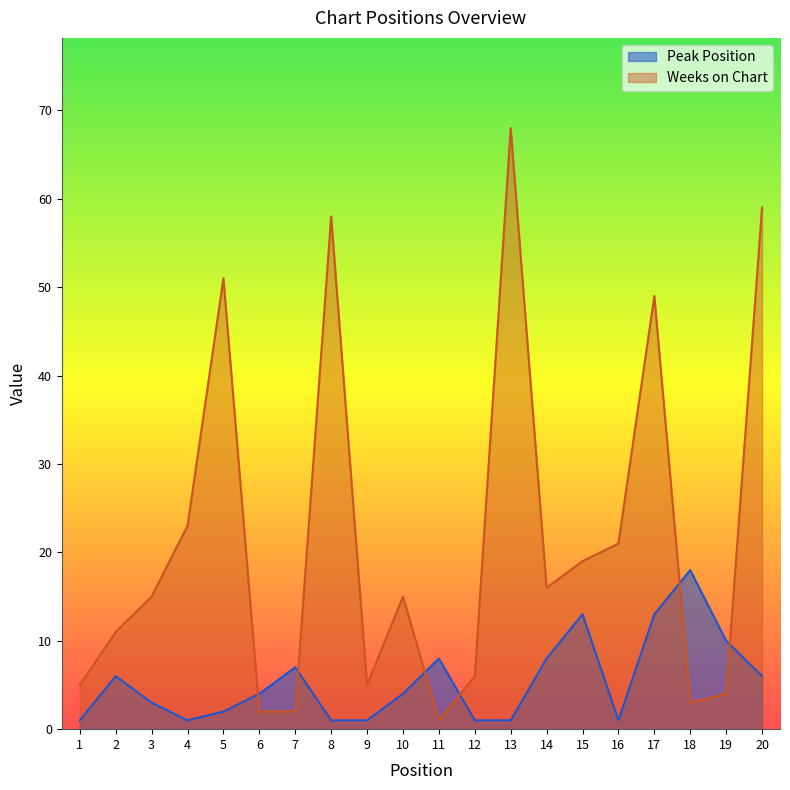

What is the total value across all series at 19?

14